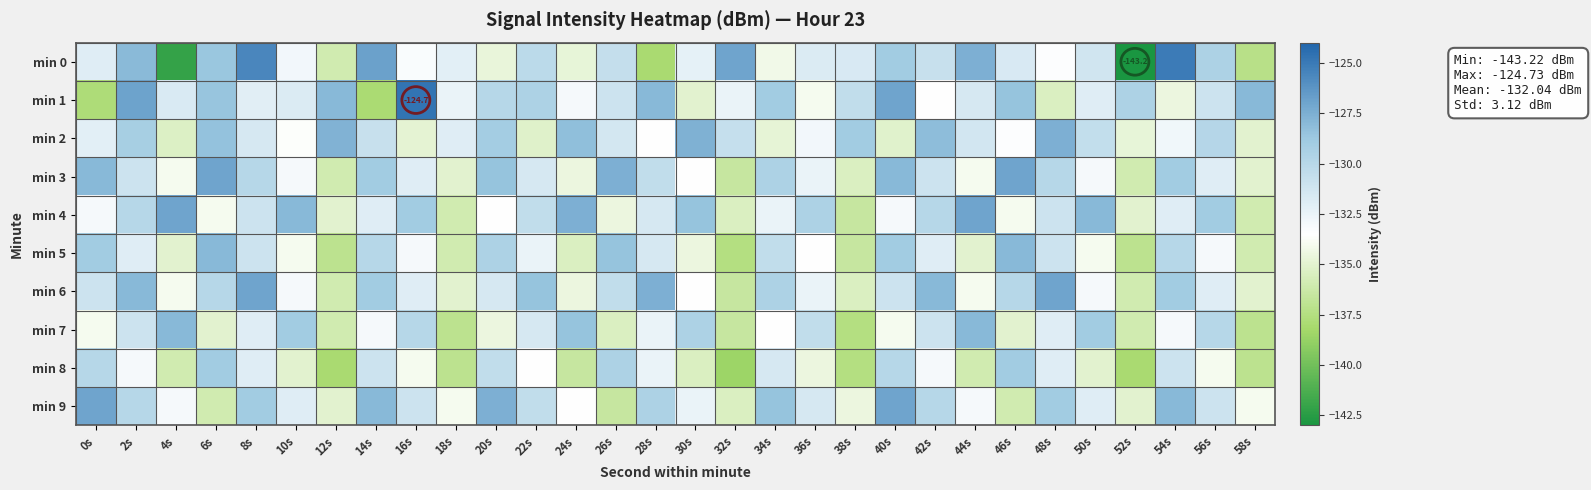

What is the average value of the min 9 series?

-131.7